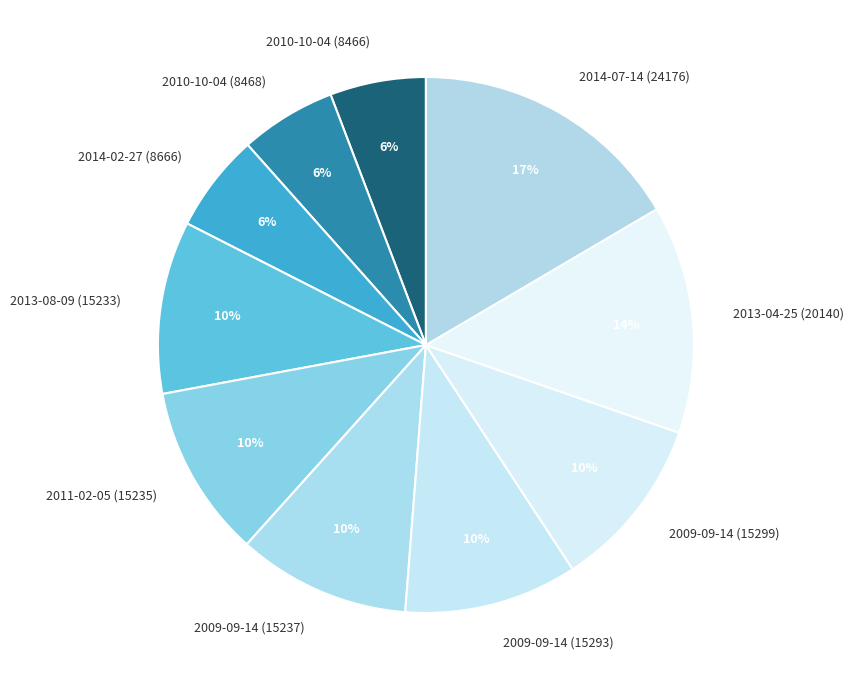

How many segments does this pie chart have?

10